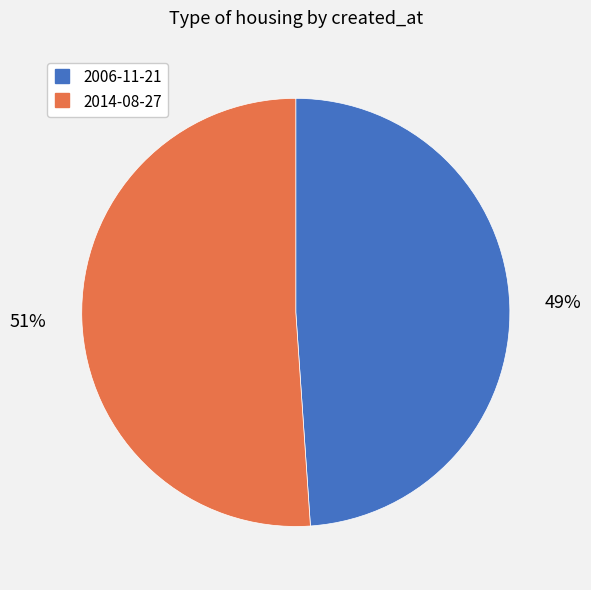

Which category has the smallest portion of the pie?

2006-11-21